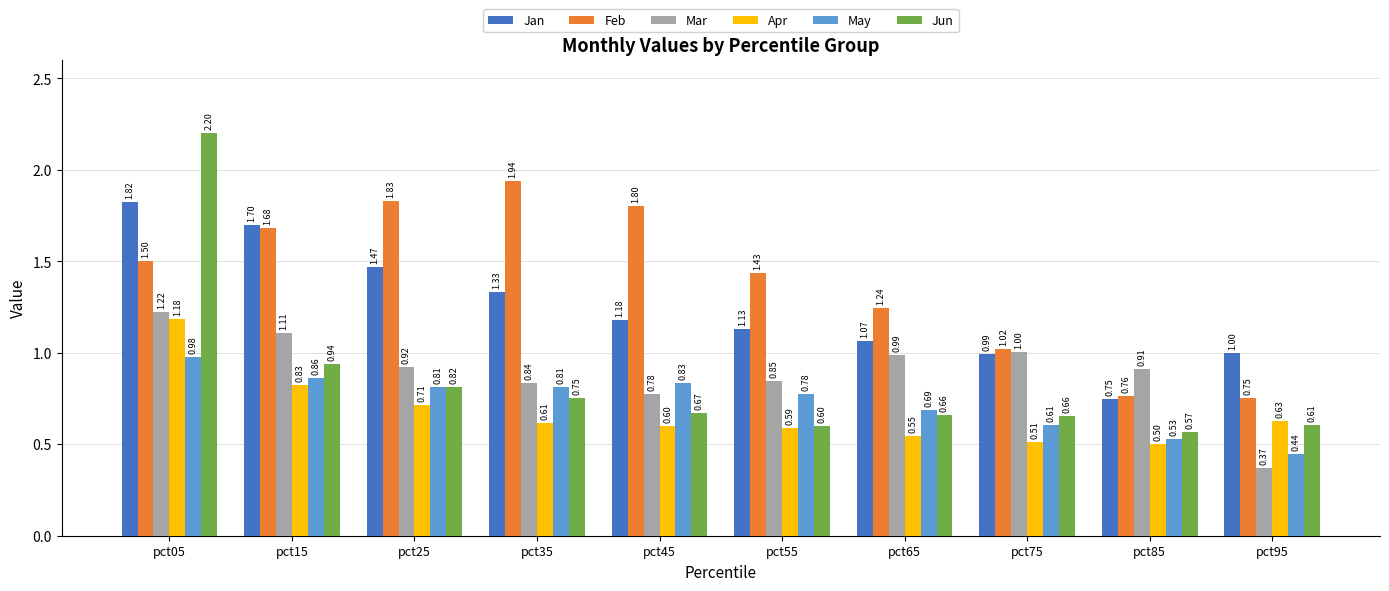

What is the total value across all series at pct45?

5.9